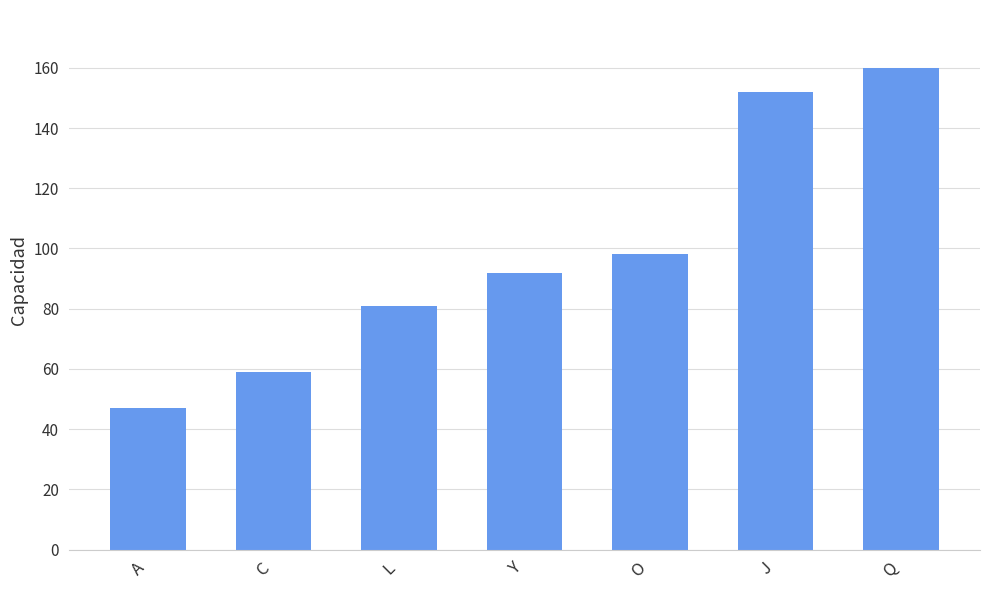

What is the difference between the values at C and J?

93